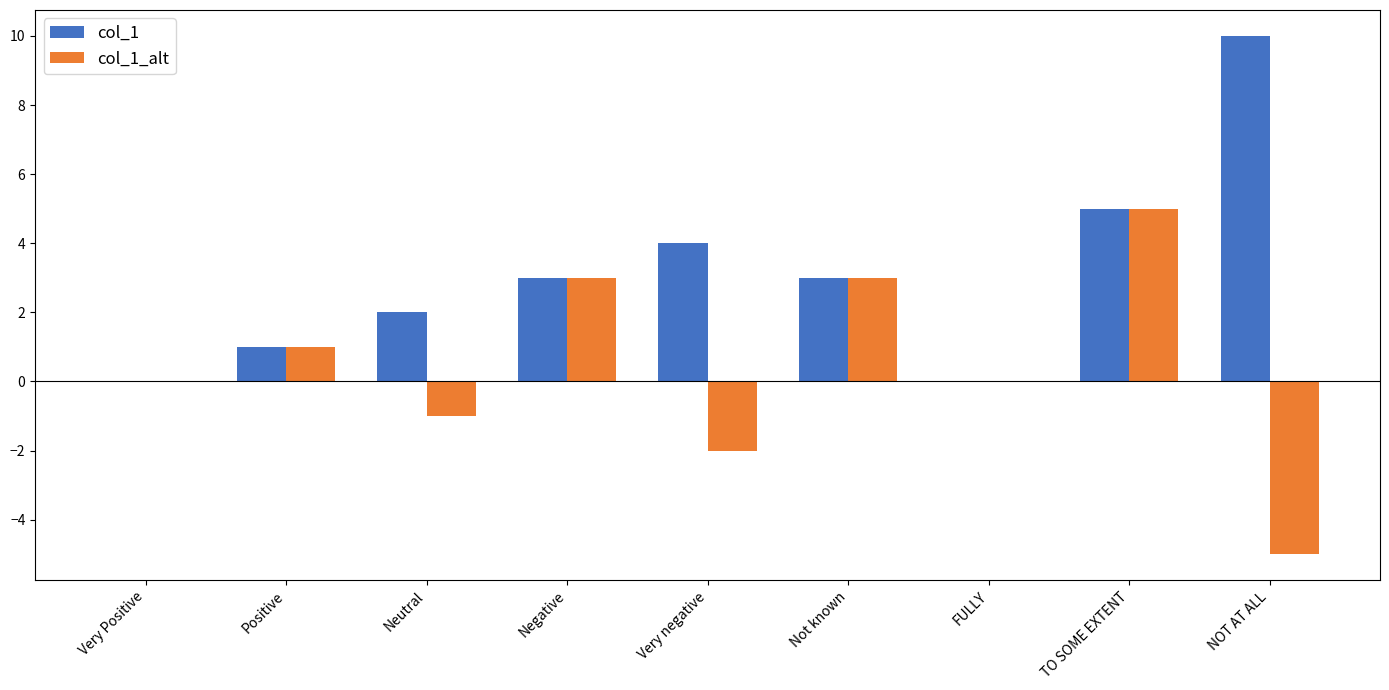

The col_1_alt series shows 1 at Not known. True or false?

False